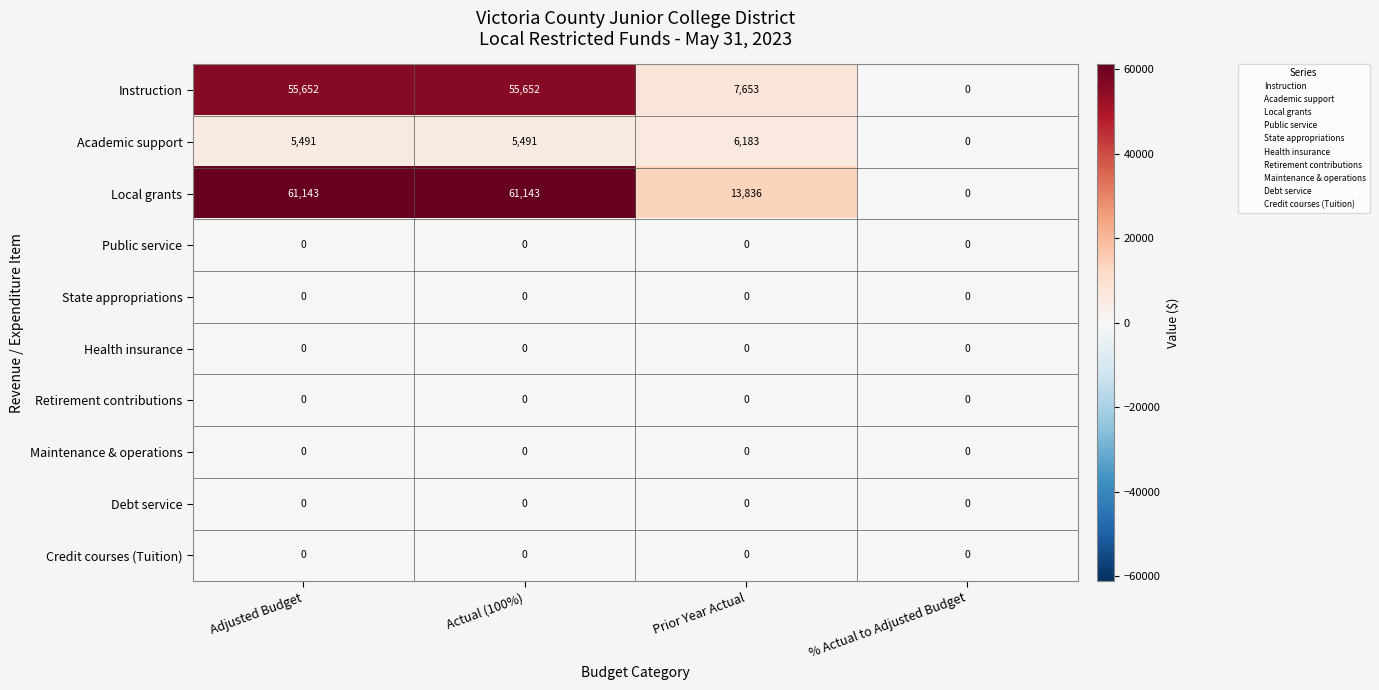

What is the difference between the highest and lowest values at Adjusted Budget?

61143